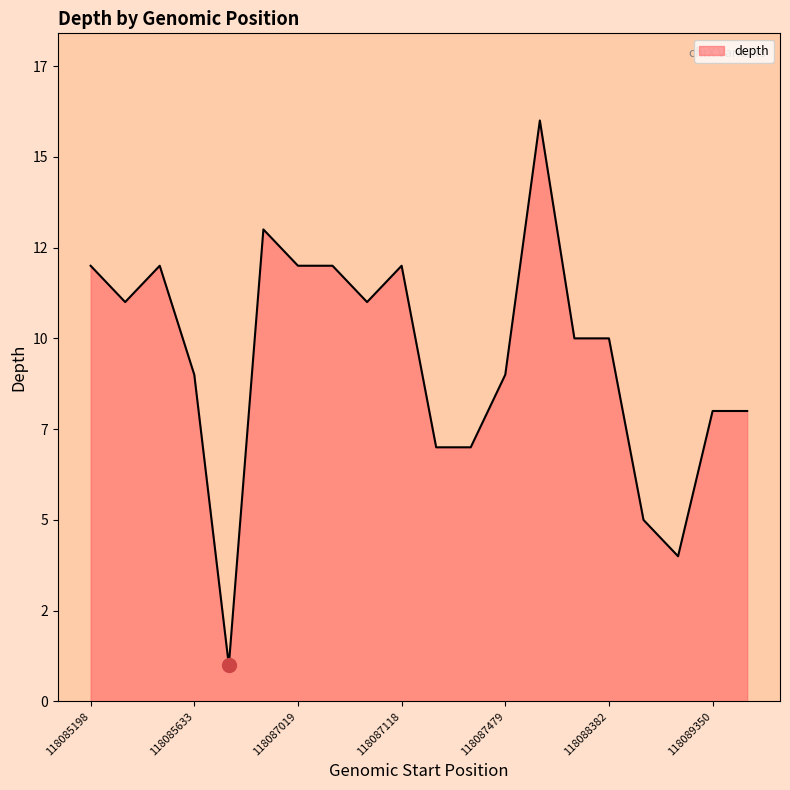

Where is the first local minimum?

118085256